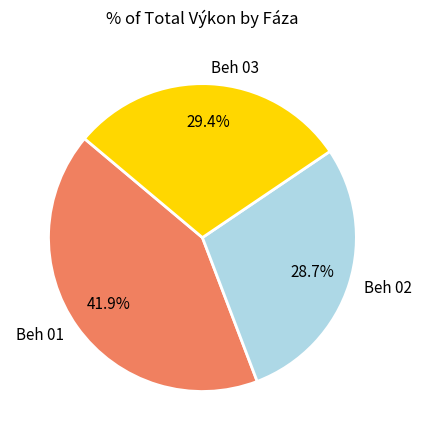

Which slice is the smallest?

Beh 02